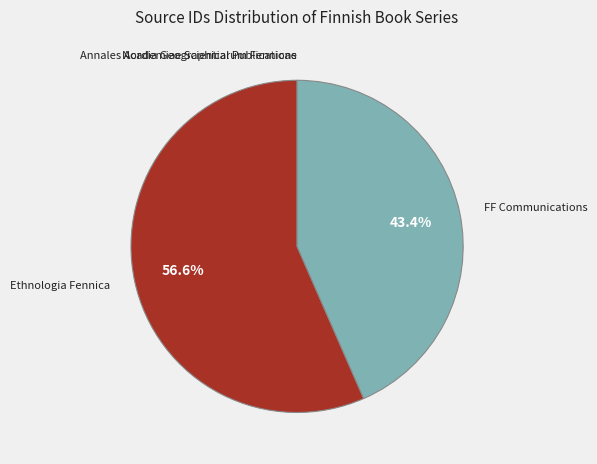

Which has a higher value, FF Communications or Ethnologia Fennica?

Ethnologia Fennica